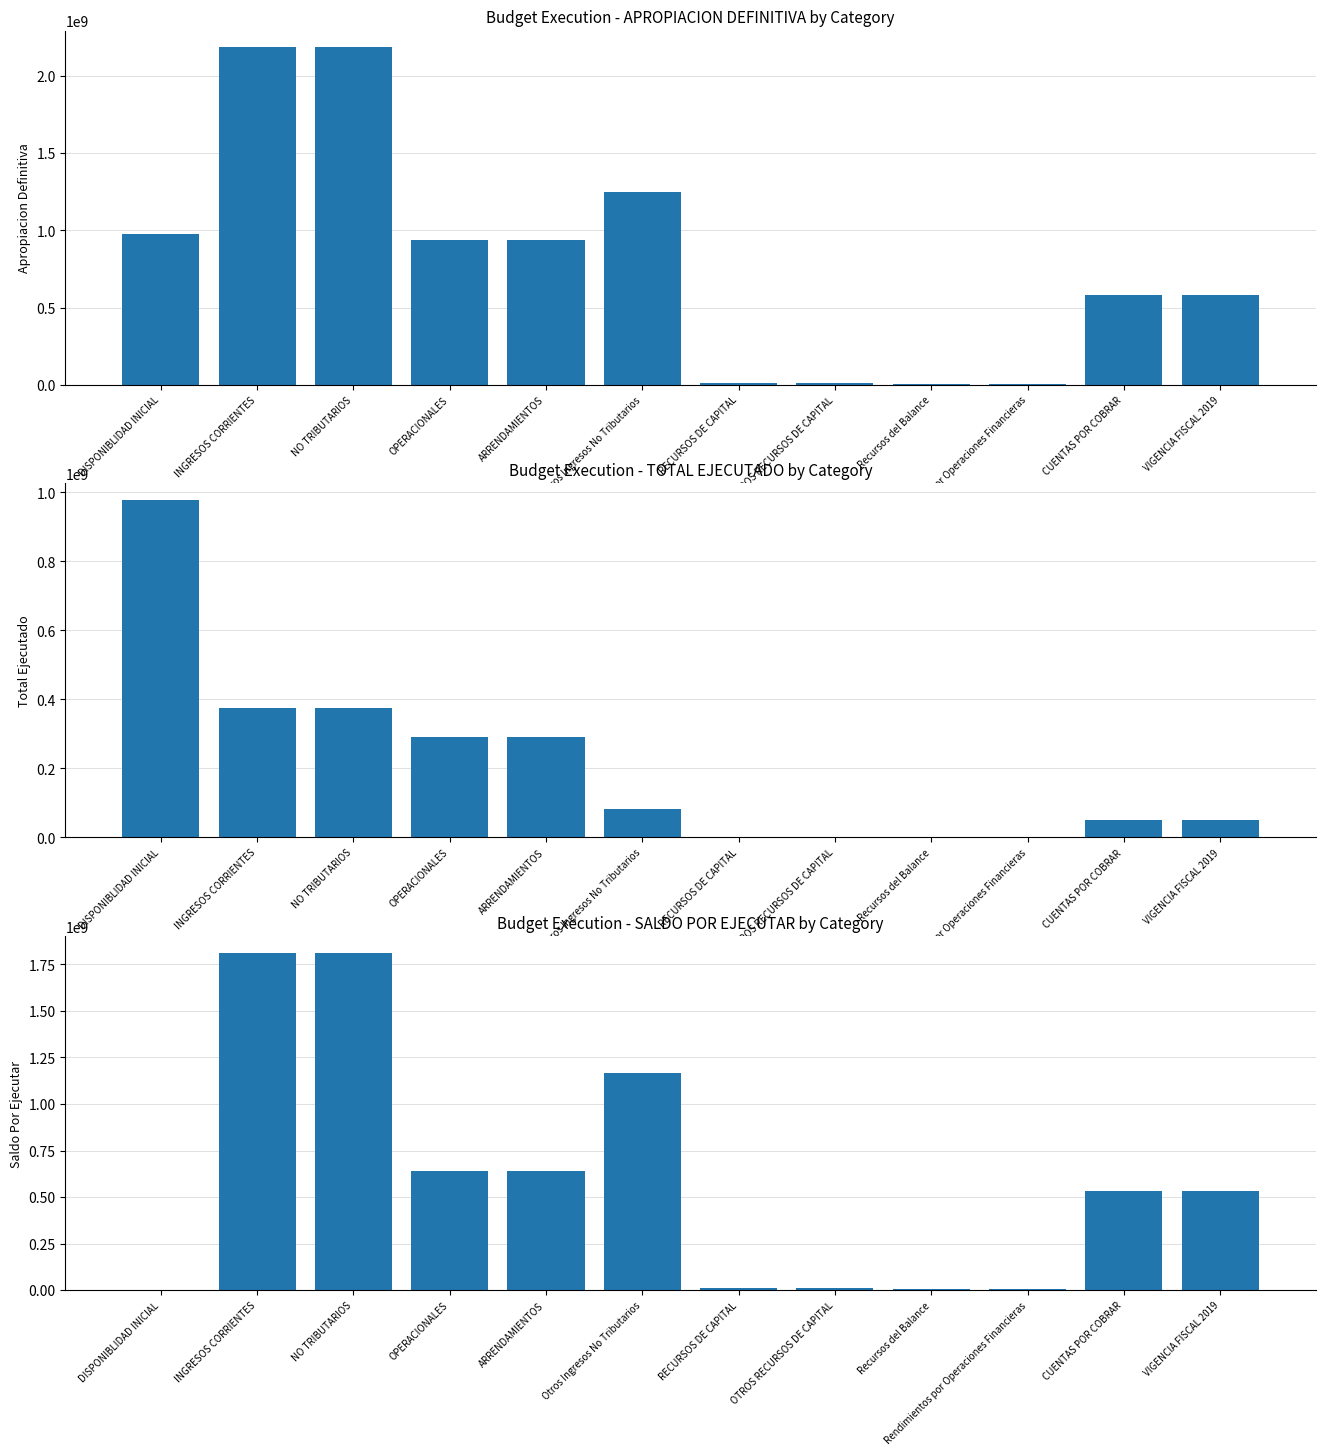

Which series has the largest total across all categories?

APROPIACION DEFINITIVA